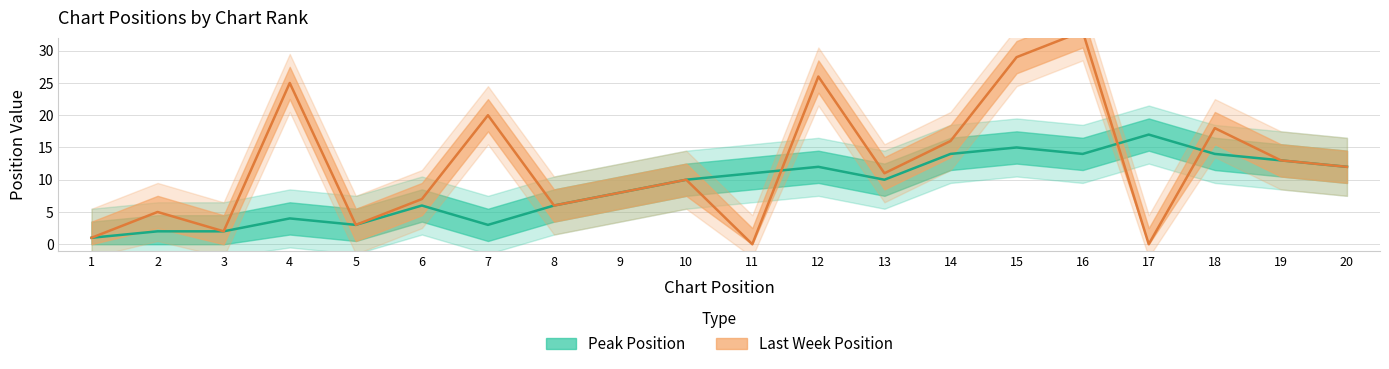

What is the lowest value of the Peak Position series?

1